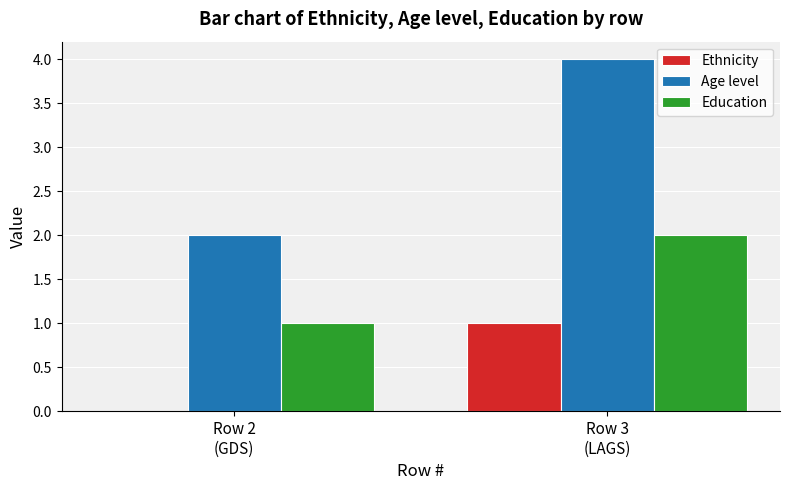

Reading left to right, transcribe all the data shown in this chart.

Ethnicity: 0	1
Age level: 2	4
Education: 1	2